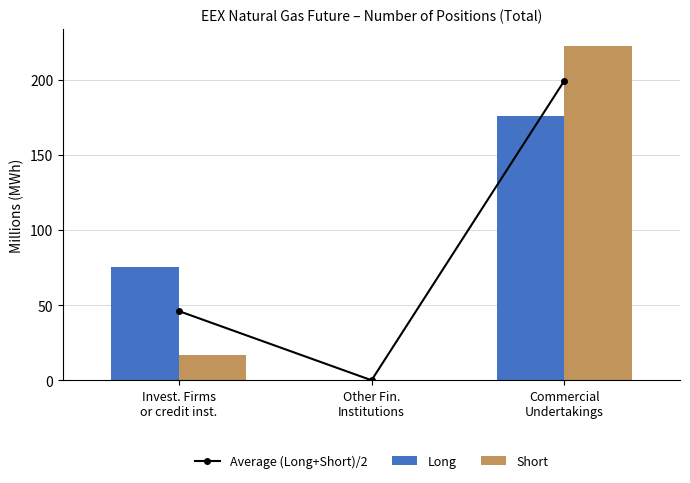

Which series has the widest spread of values?

Short